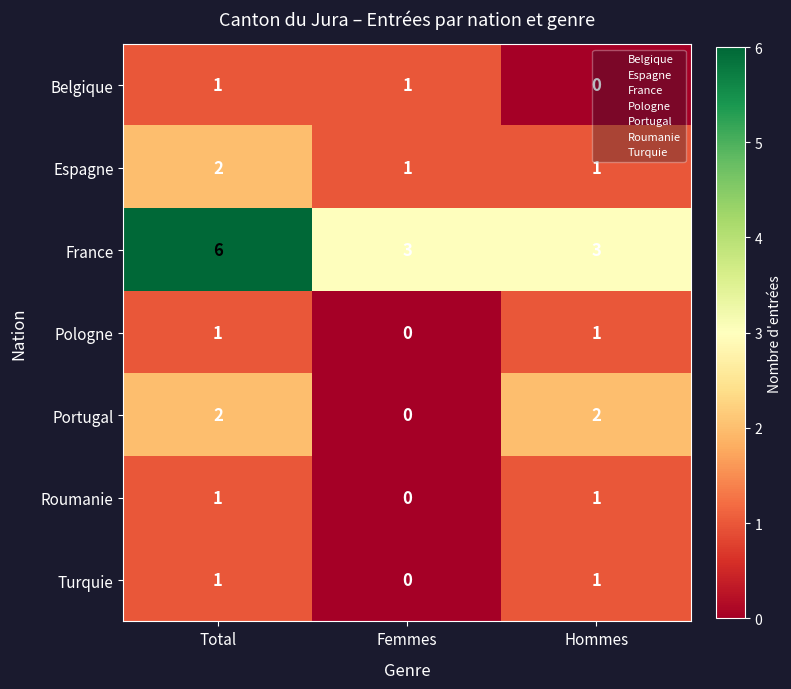

At which category is the sum across all series the highest?

Total